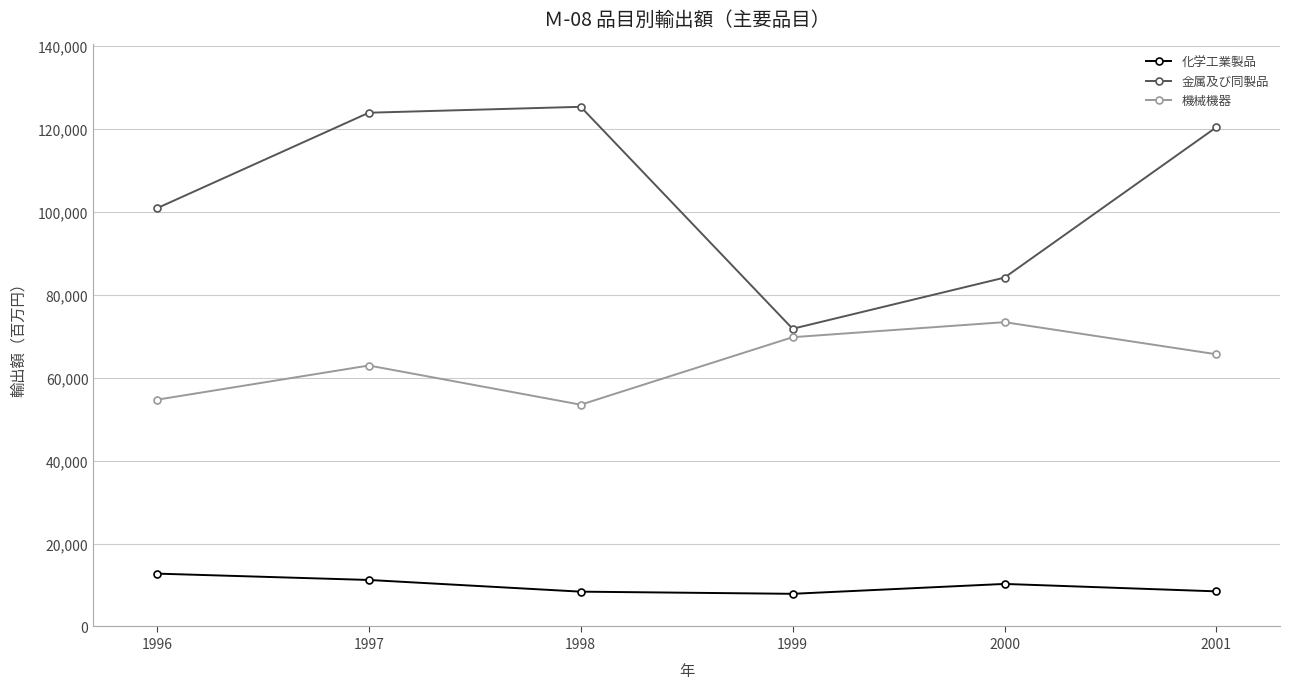

What is the sum of all 金属及び同製品 values?

626338